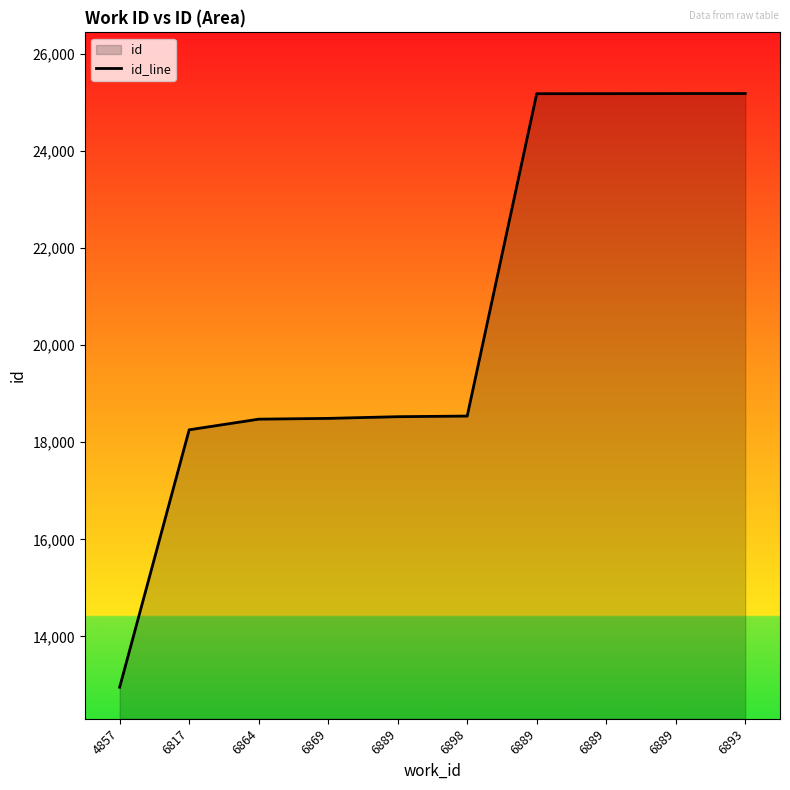

What is the label of the 7th point from the left?

6889